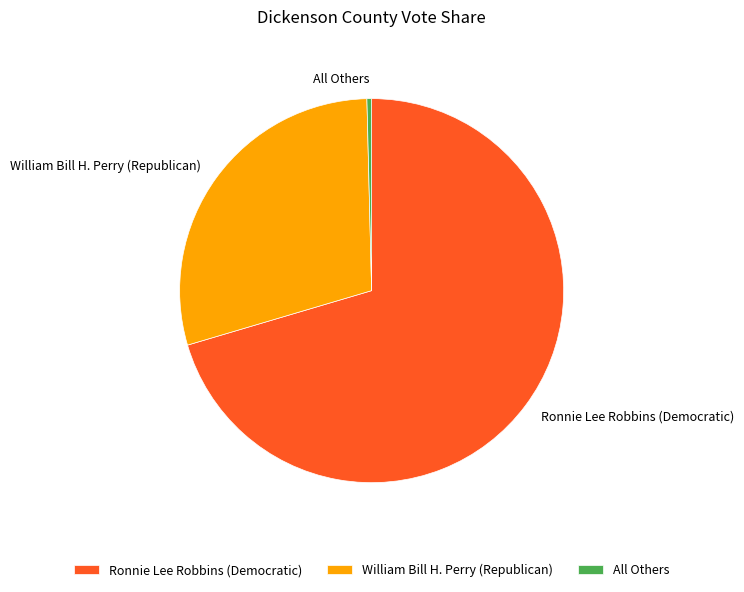

Does any single category account for the majority?

Yes